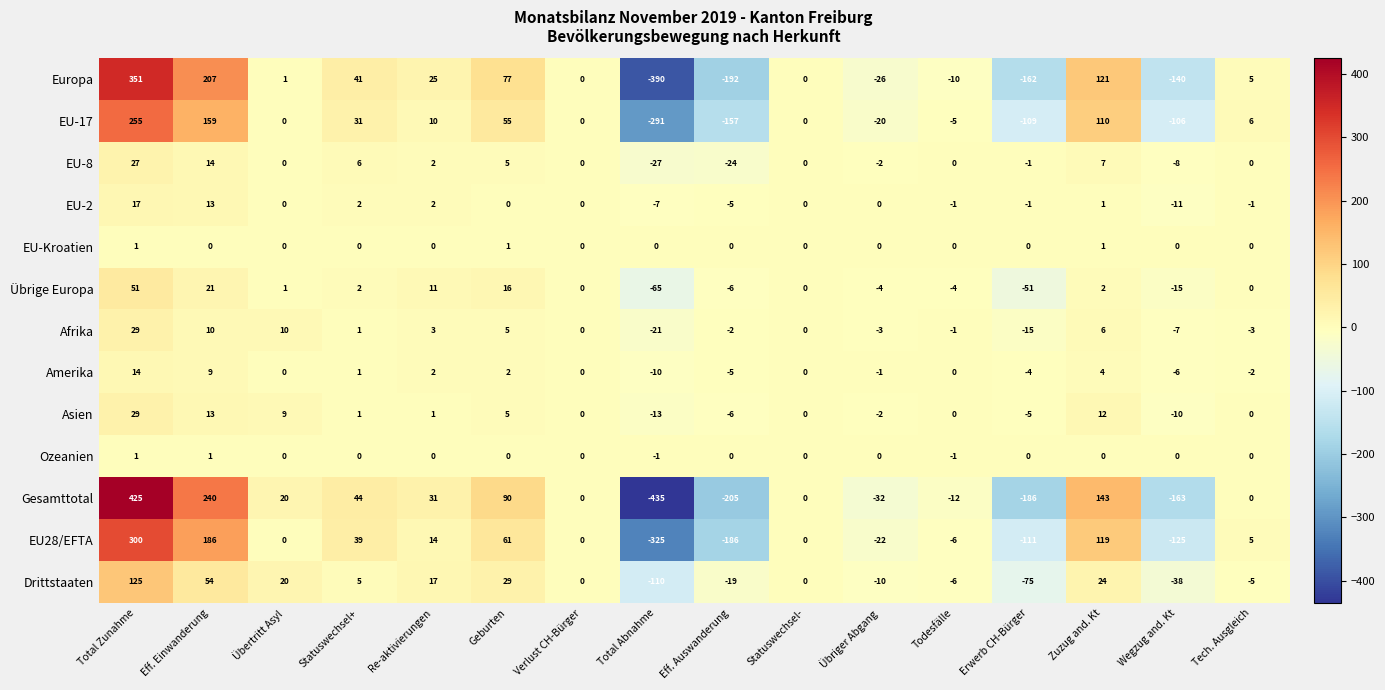

How many data points in Ozeanien are less than 0?

2